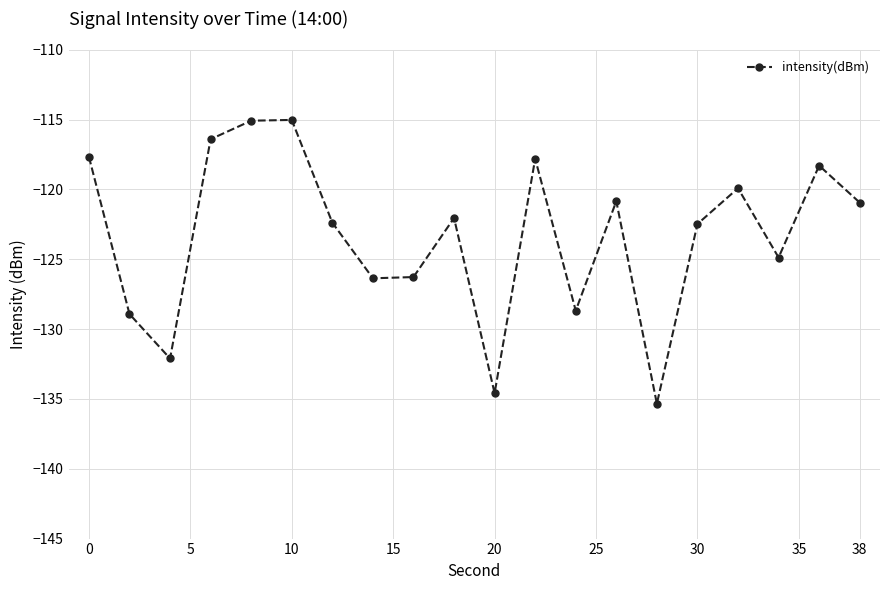

What is the value of the 5th point from the left?

-115.1